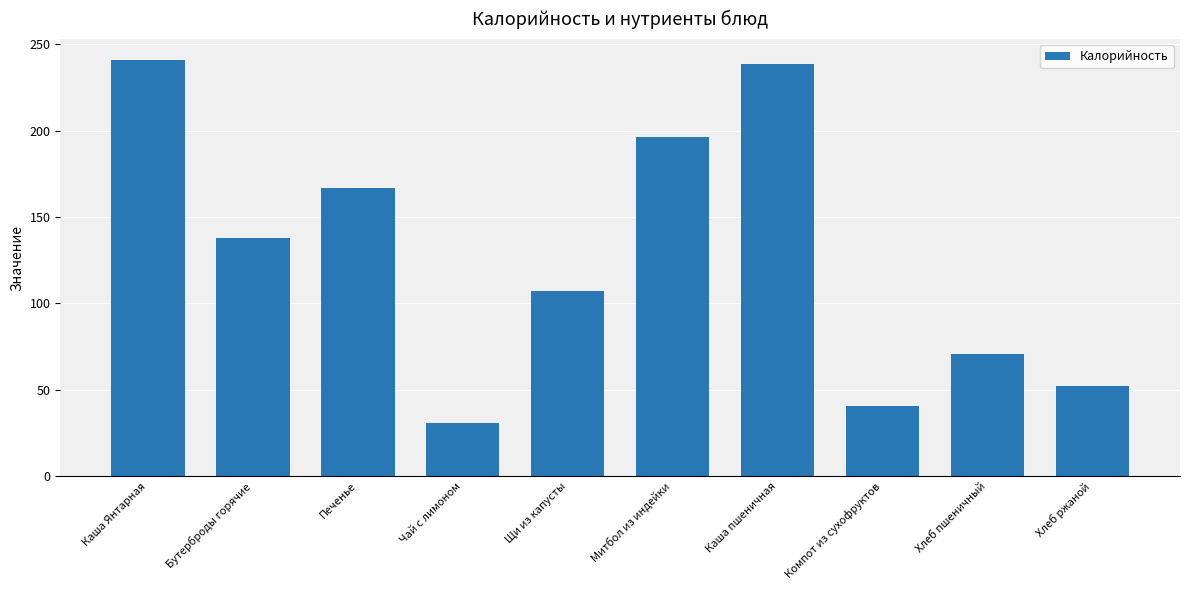

List the labels in order of value, largest first.

Каша Янтарная, Каша пшеничная, Митбол из индейки, Печенье, Бутерброды горячие, Щи из капусты, Хлеб пшеничный, Хлеб ржаной, Компот из сухофруктов, Чай с лимоном